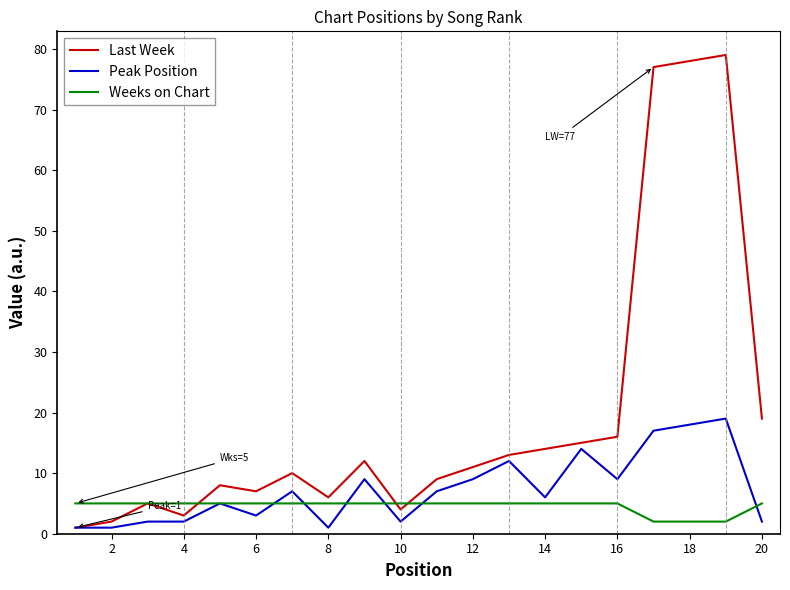

Which series has the largest range (max minus min)?

Last Week